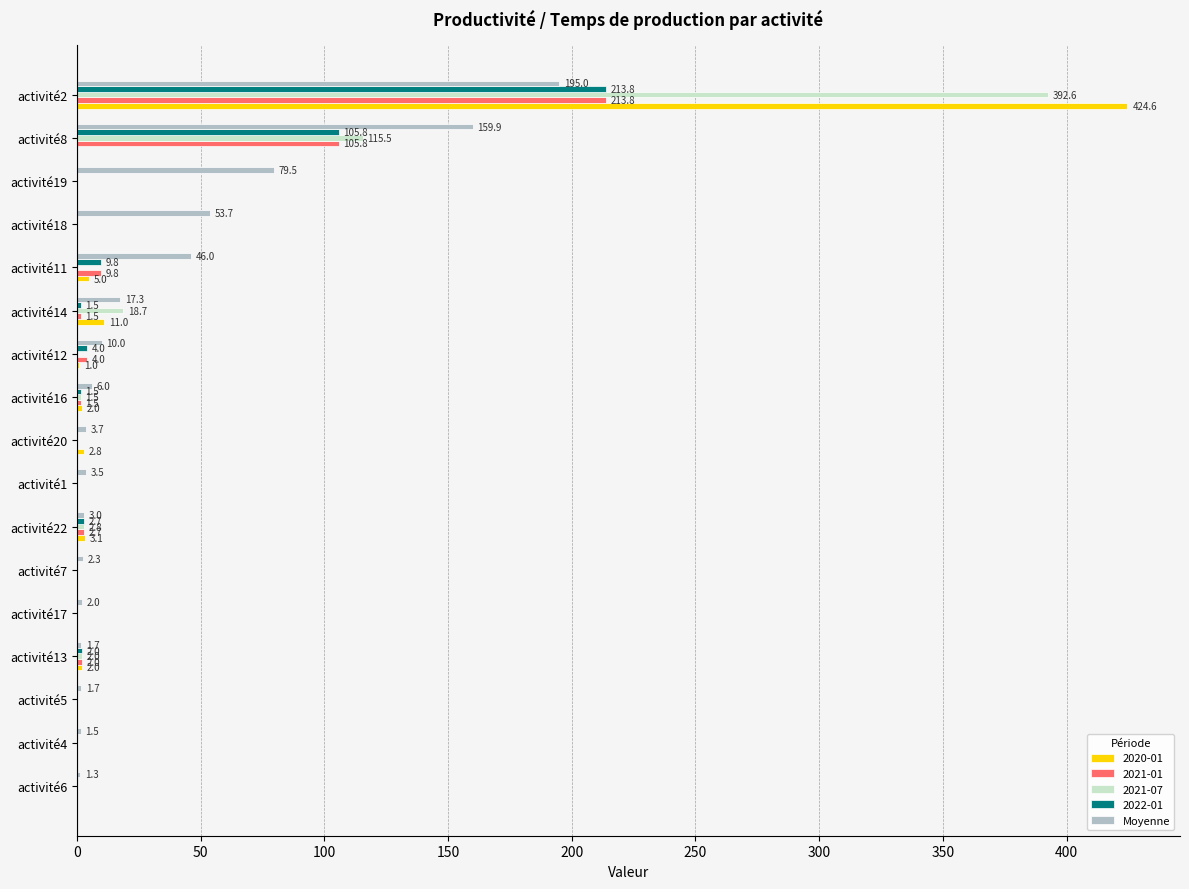

Between activité20 and activité8, which series saw the biggest shift?

Moyenne